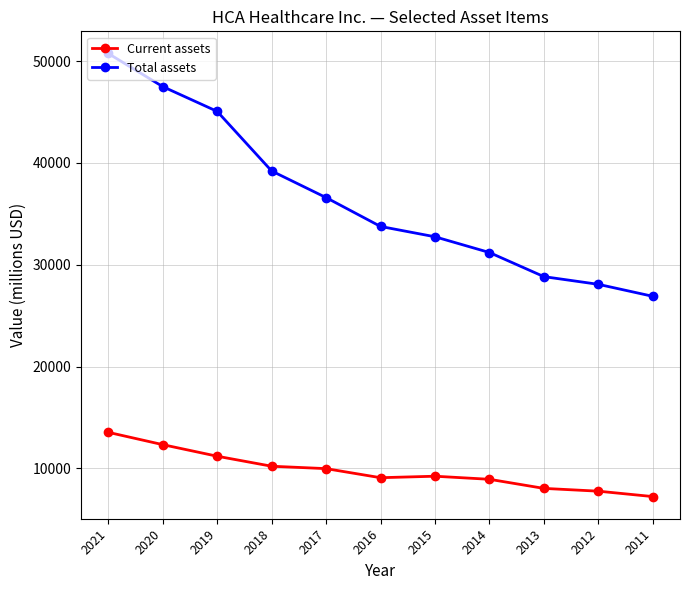

List the series in order of their overall mean, lowest first.

Current assets, Total assets